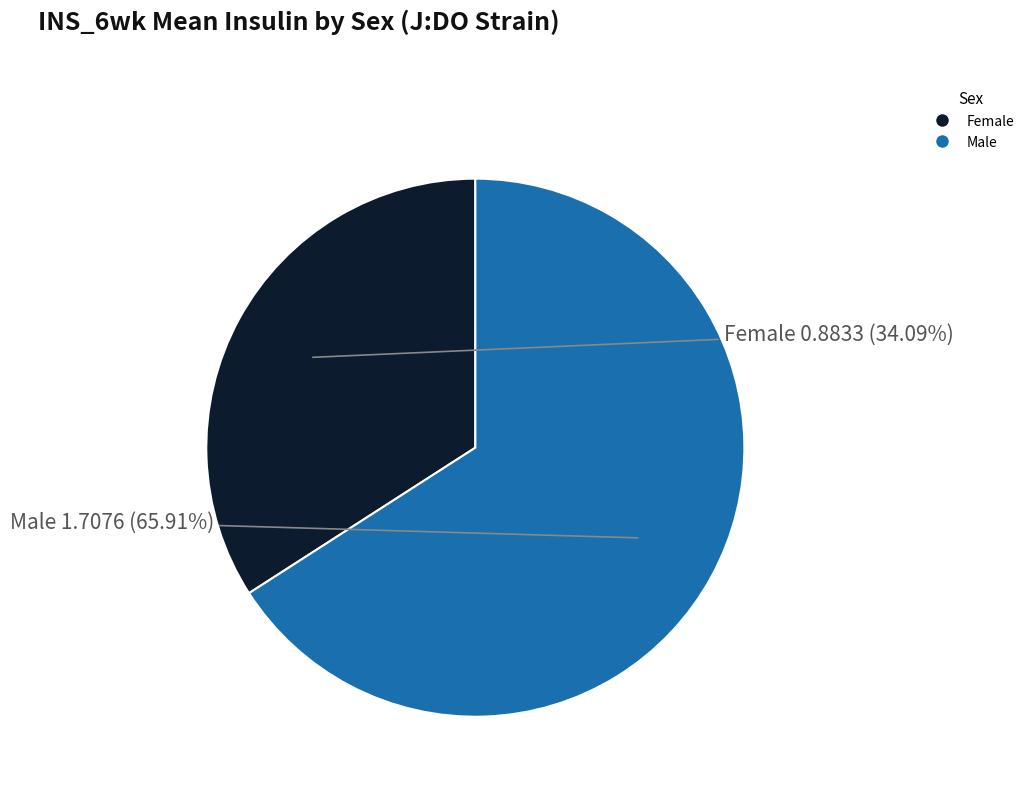

Which category accounts for the majority?

Male